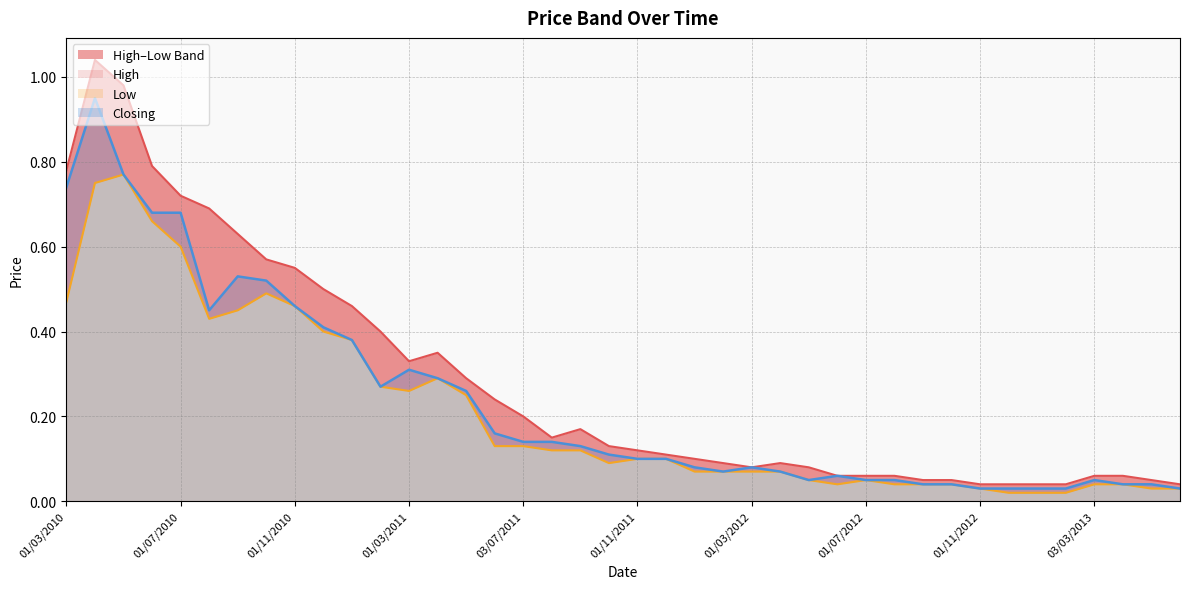

True or false: Low and Closing cross at least once.

False